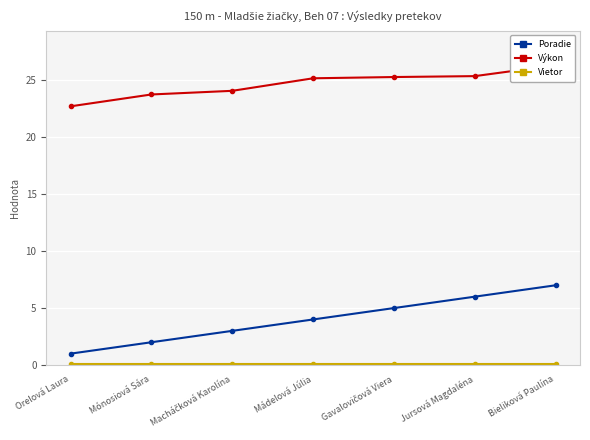

How many categories are shown in the chart?

7